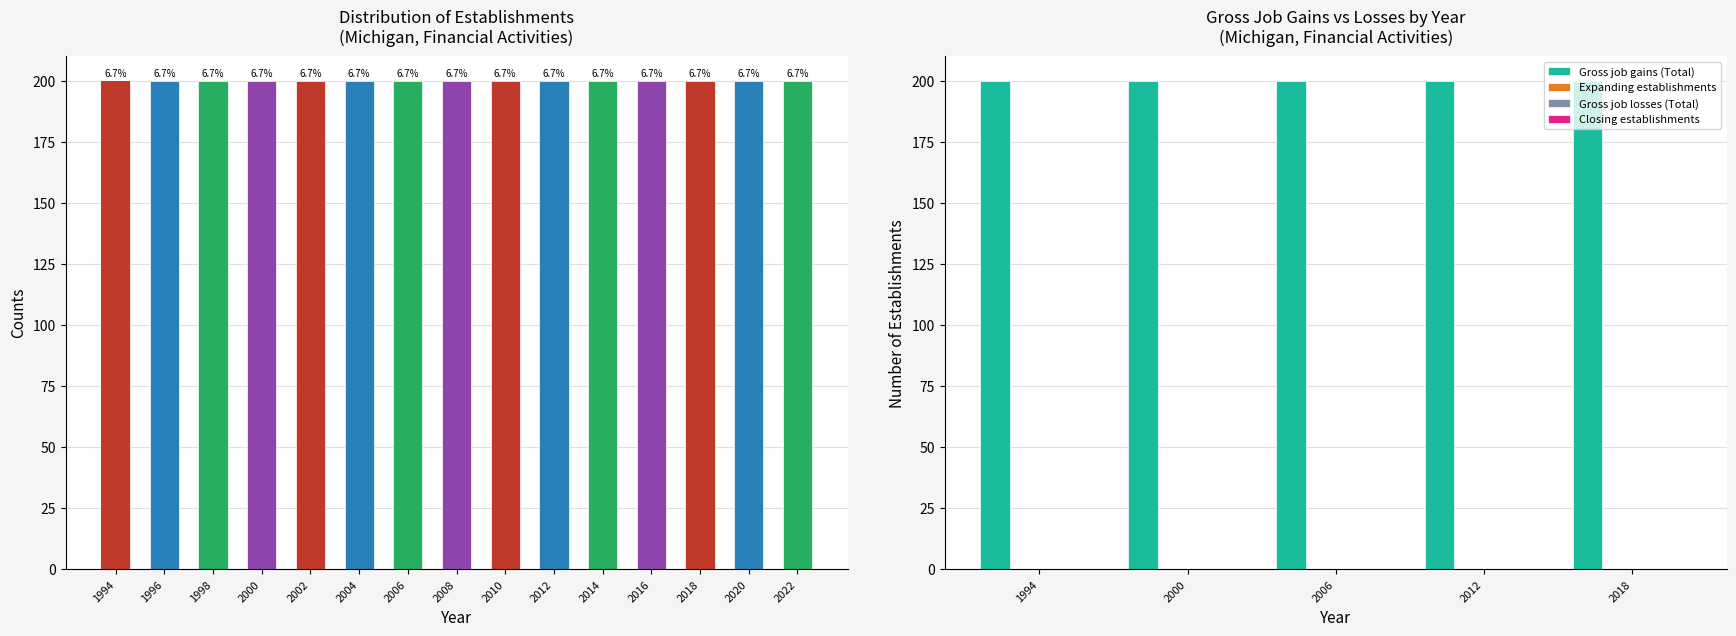

Rank the series by their maximum value, from lowest to highest.

Expanding establishments, Gross job losses (Total), Closing establishments, Gross job gains (Total)